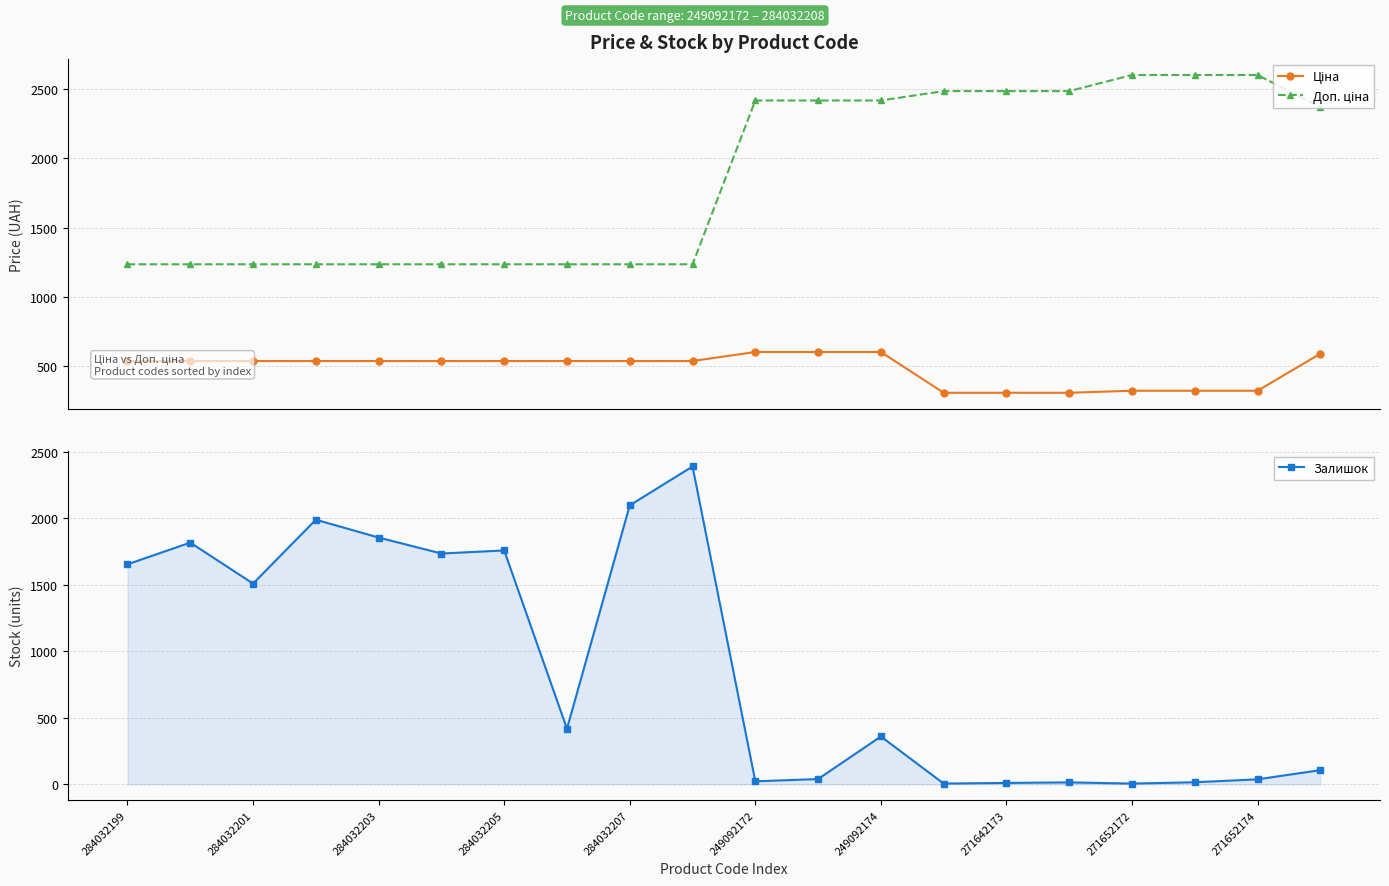

The value of Залишок at 284032201 is 1508. True or false?

True